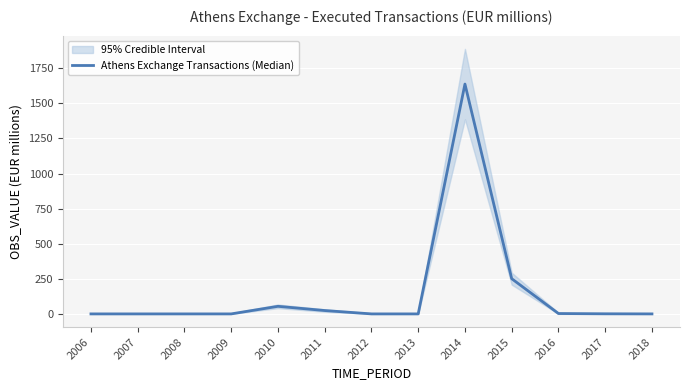

The value at 2016 is 4.1. True or false?

False